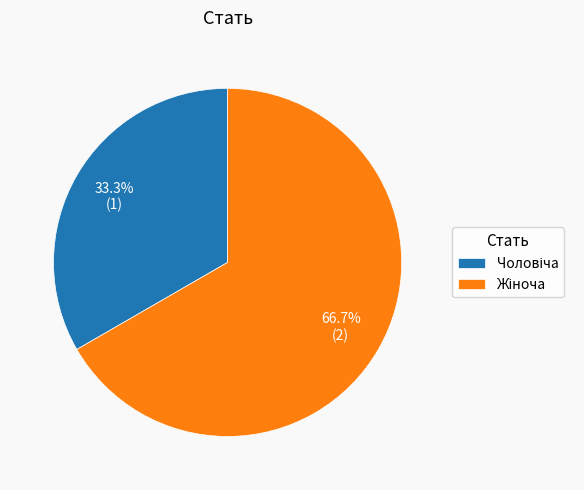

Does any single category account for the majority?

Yes